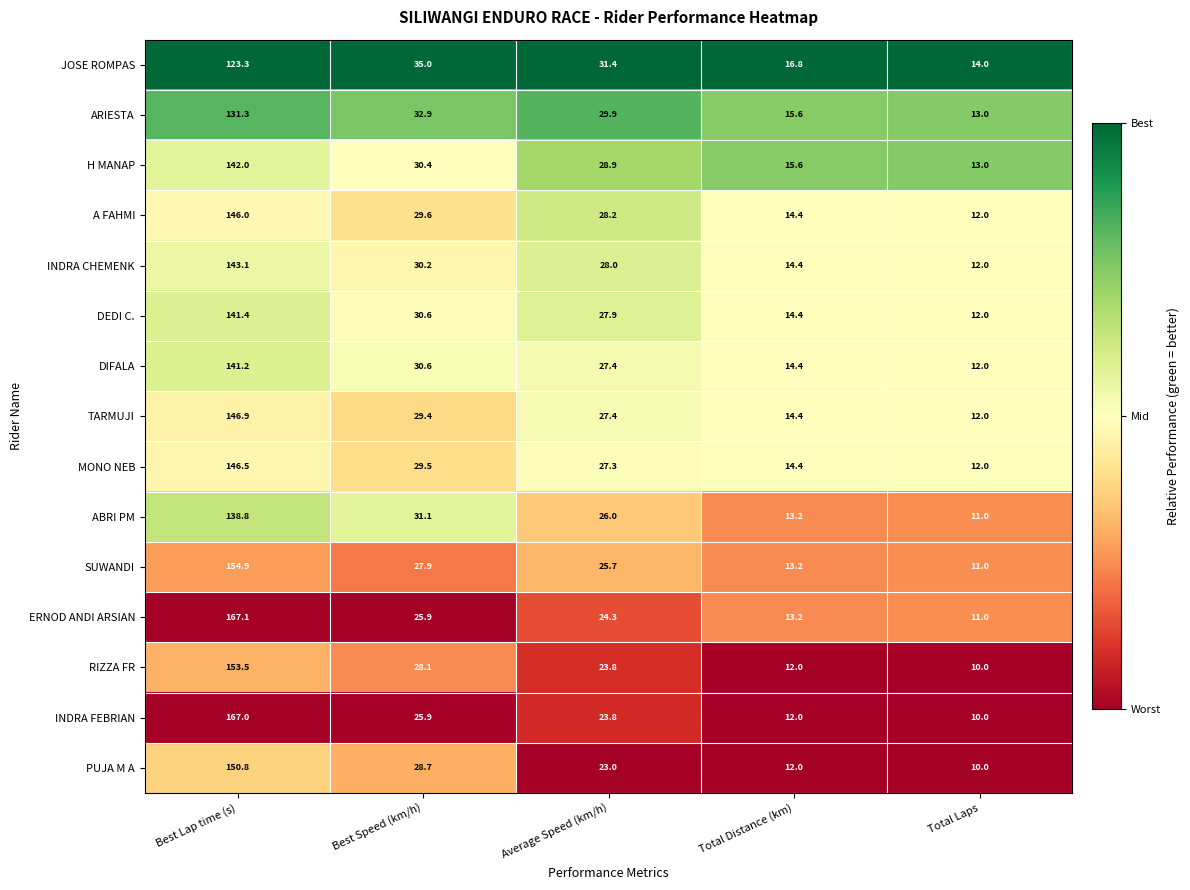

Where does the H MANAP series first go above 28?

Best Lap time (s)